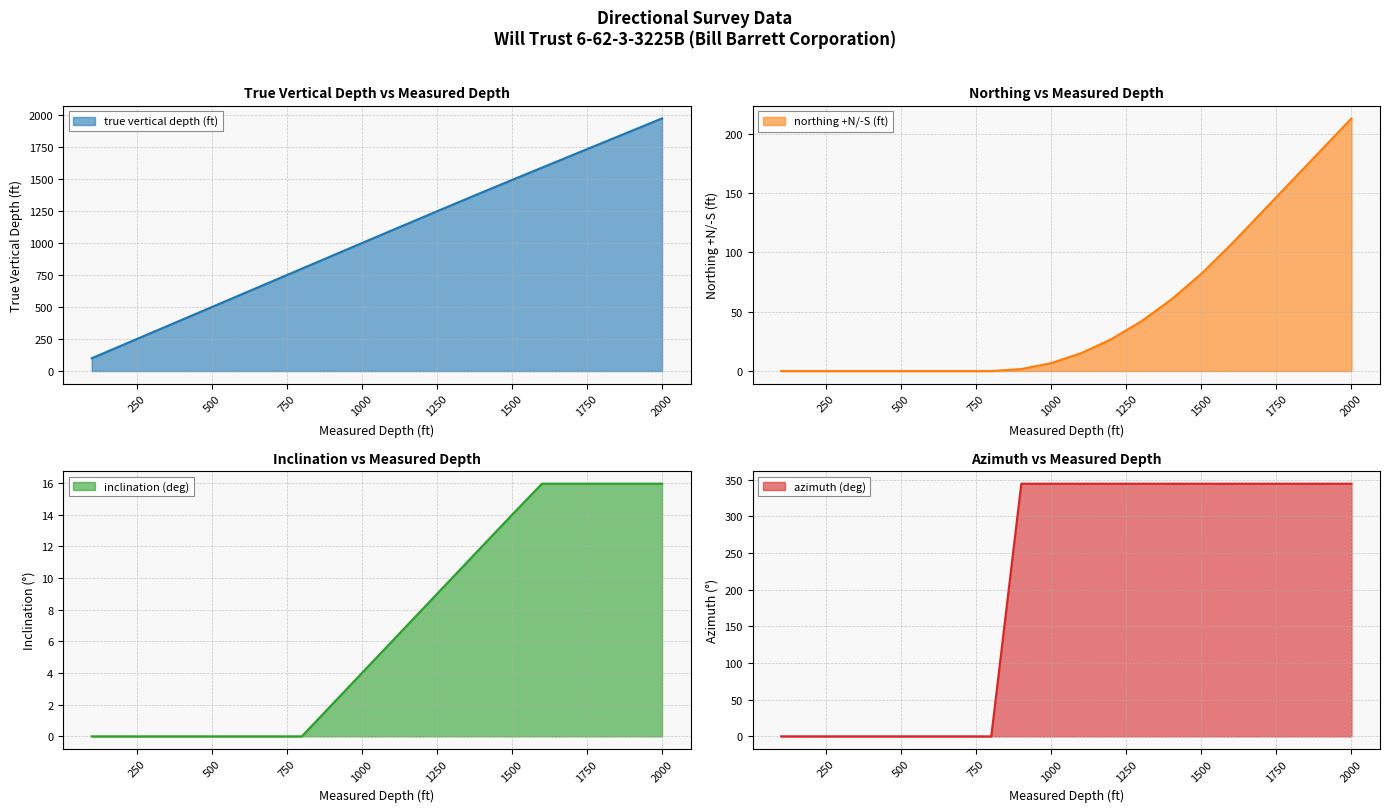

How many lines are shown in the chart?

4